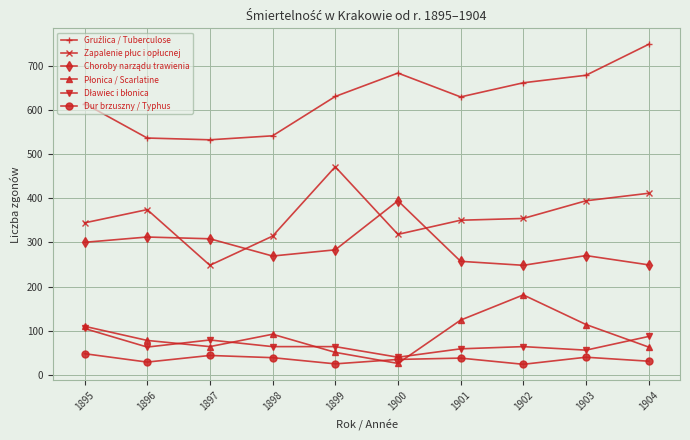

How many lines are shown in the chart?

6